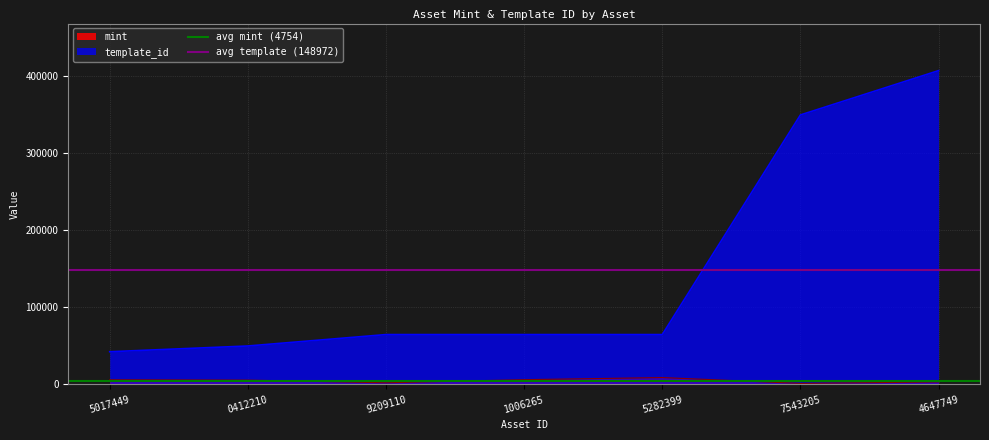

Is the value of avg mint (4754) at 0412210 greater than the value of avg template (148972) at 0412210?

No